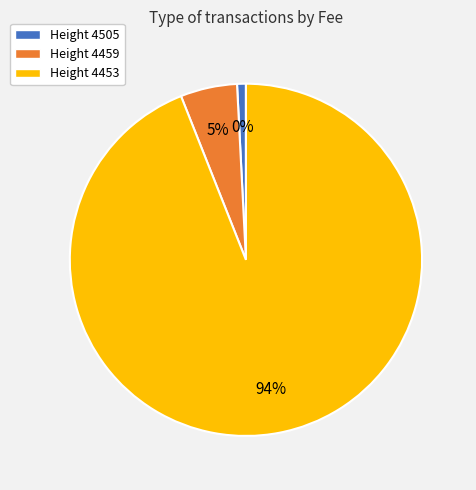

What percentage is the 4453 slice, to the nearest percent?

94%